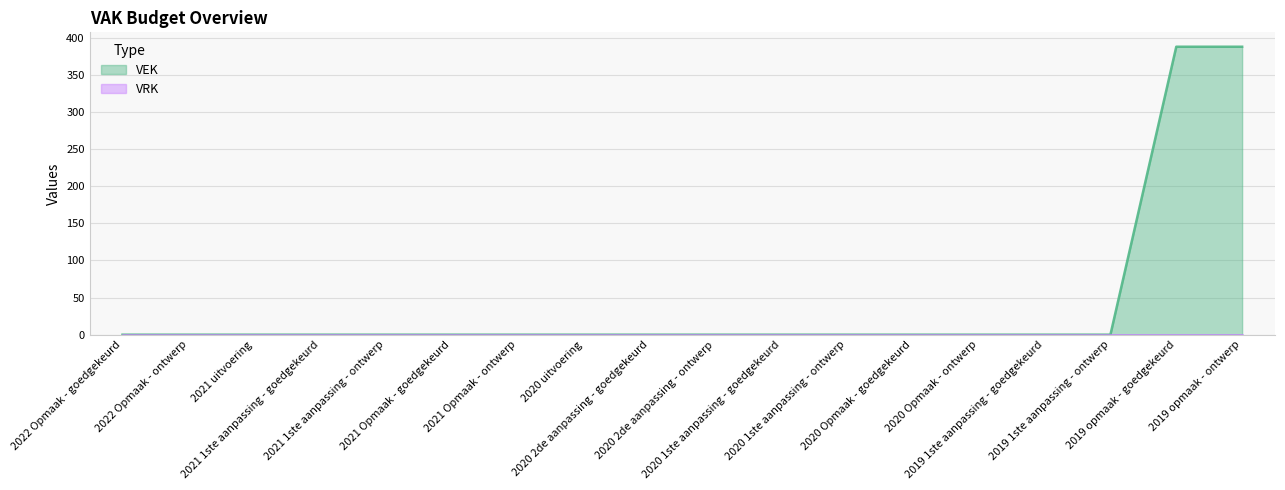

Which label corresponds to the largest value in the chart?

2019 opmaak - goedgekeurd